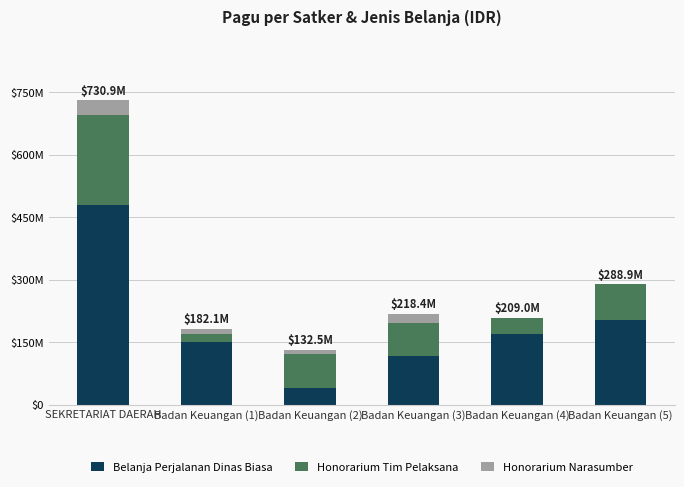

Rank the series by their maximum value, from highest to lowest.

Belanja Perjalanan Dinas Biasa, Honorarium Tim Pelaksana, Honorarium Narasumber